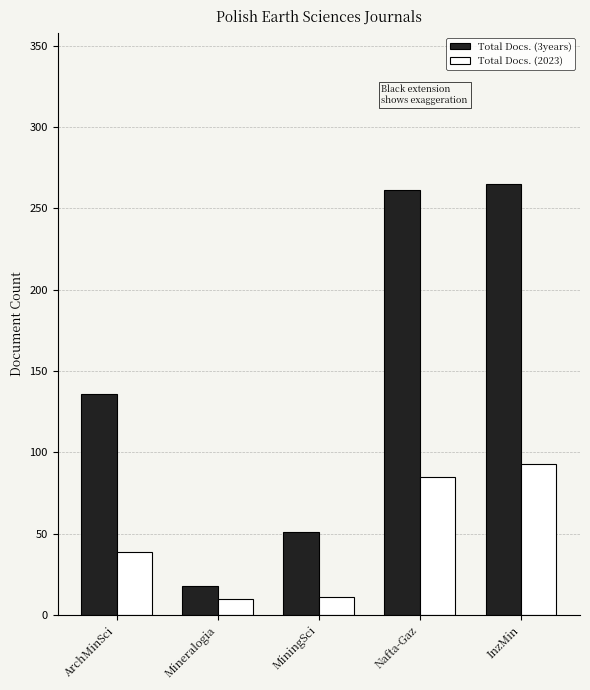

Where is Total Docs. (2023) nearest to the value 51?

ArchMinSci